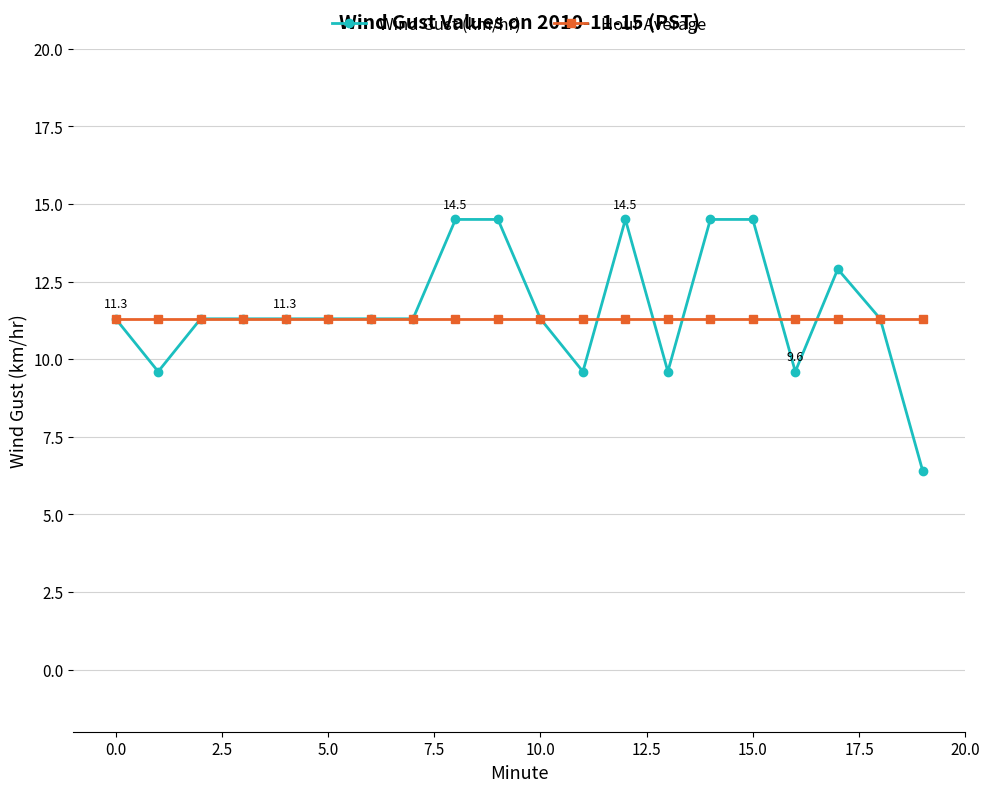

What is the value of the Hour Average point at the 15th from the left?

11.3